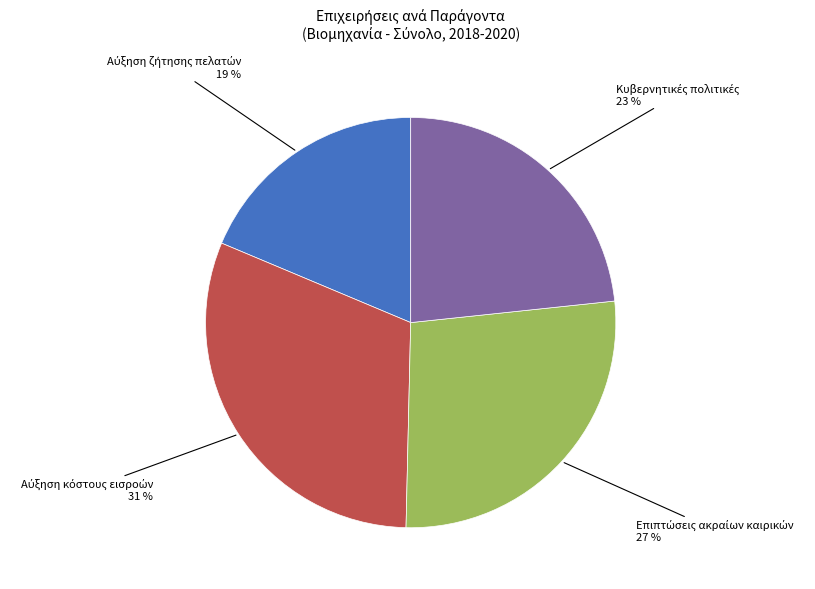

Does any single category account for the majority?

No